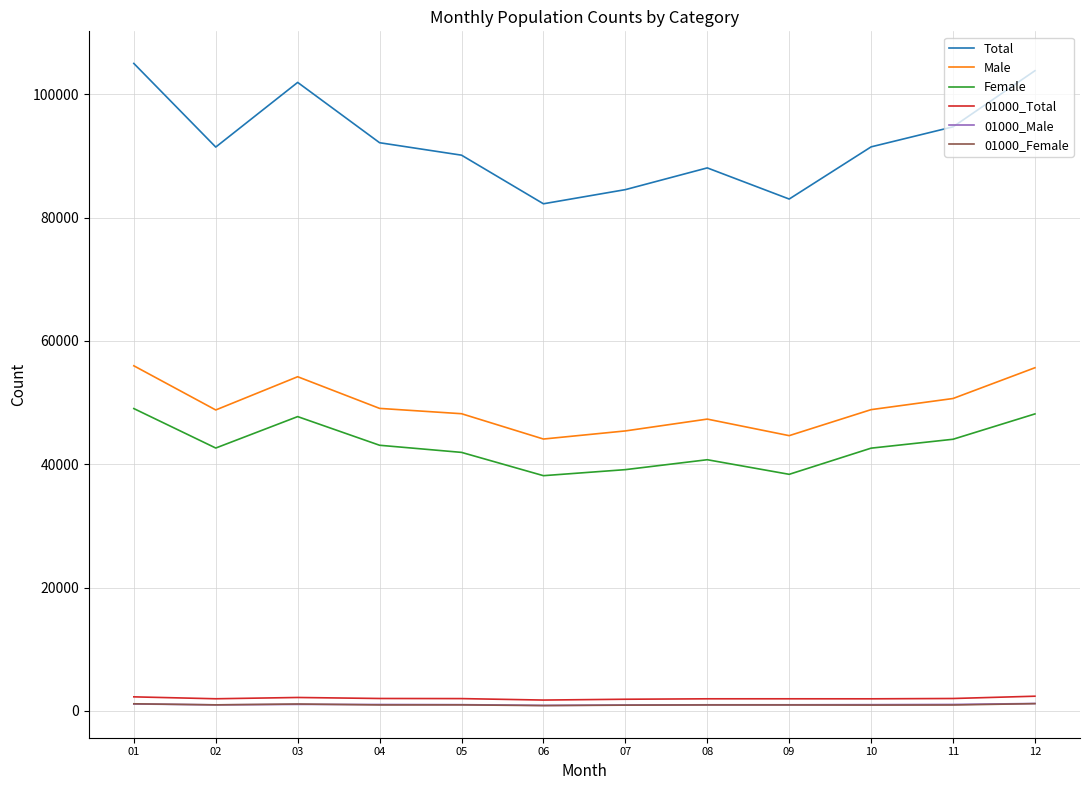

What is the minimum value for 01000_Male?

900